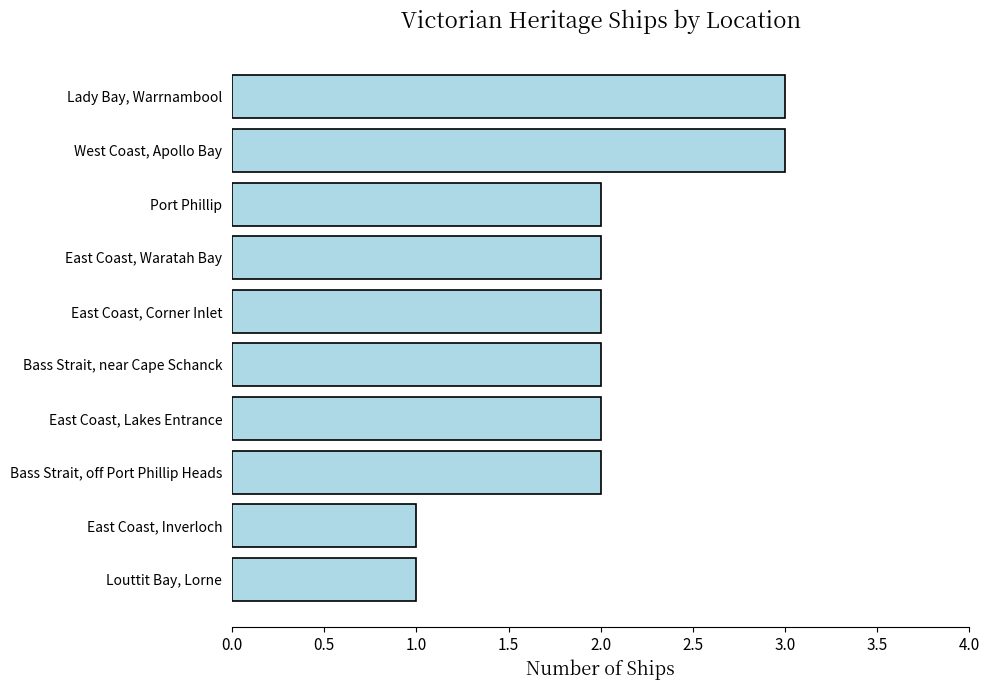

How many bars are there in total?

10